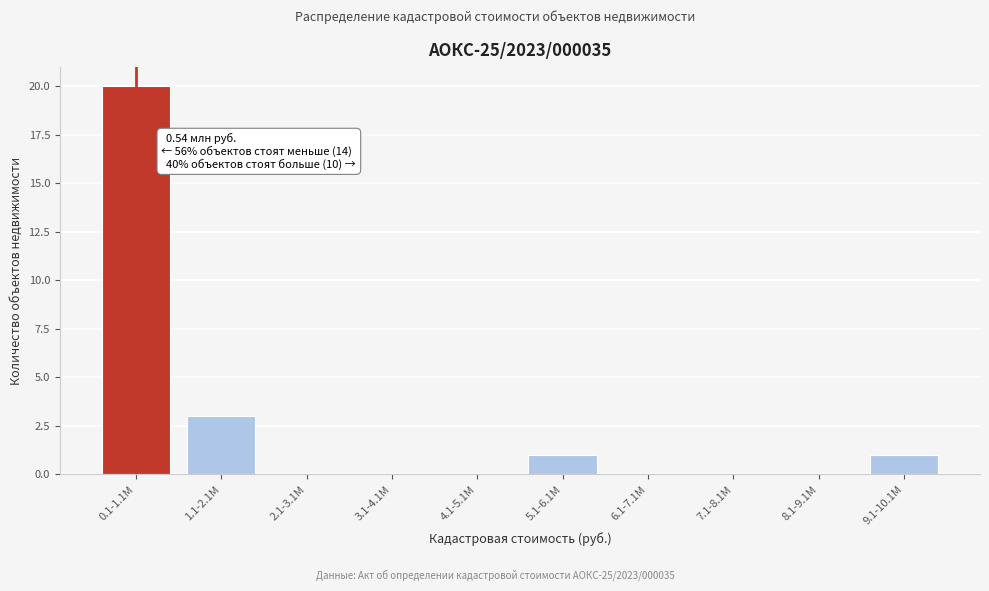

Reading right to left, list all the values displayed in this chart.

9.1-10.1М=1	8.1-9.1М=0	7.1-8.1М=0	6.1-7.1М=0	5.1-6.1М=1	4.1-5.1М=0	3.1-4.1М=0	2.1-3.1М=0	1.1-2.1М=3	0.1-1.1М=20